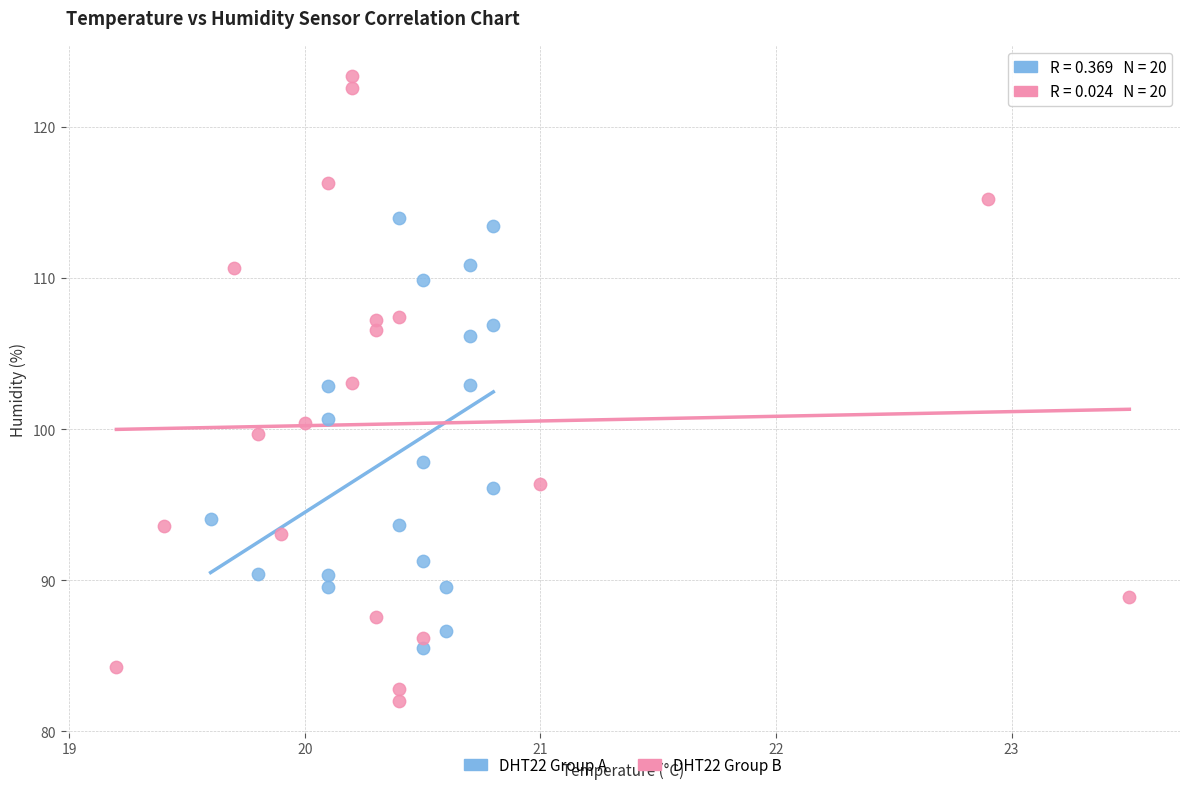

Which series reaches the minimum Y coordinate?

DHT22 Group B